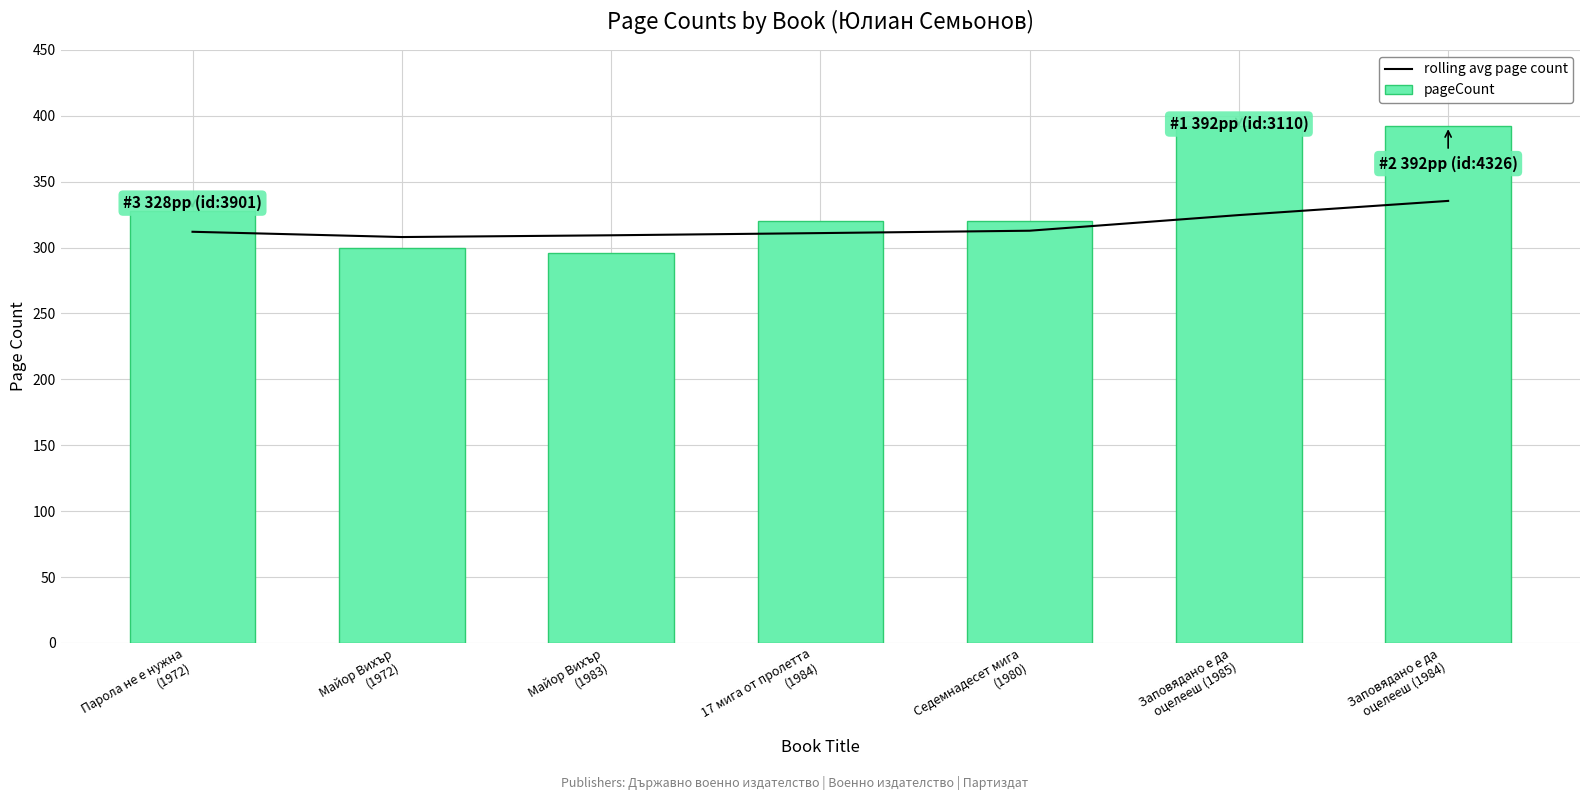

What is the sum of the pageCount values at Заповядано е да
оцелееш (1984) and Майор Вихър
(1972)?

692